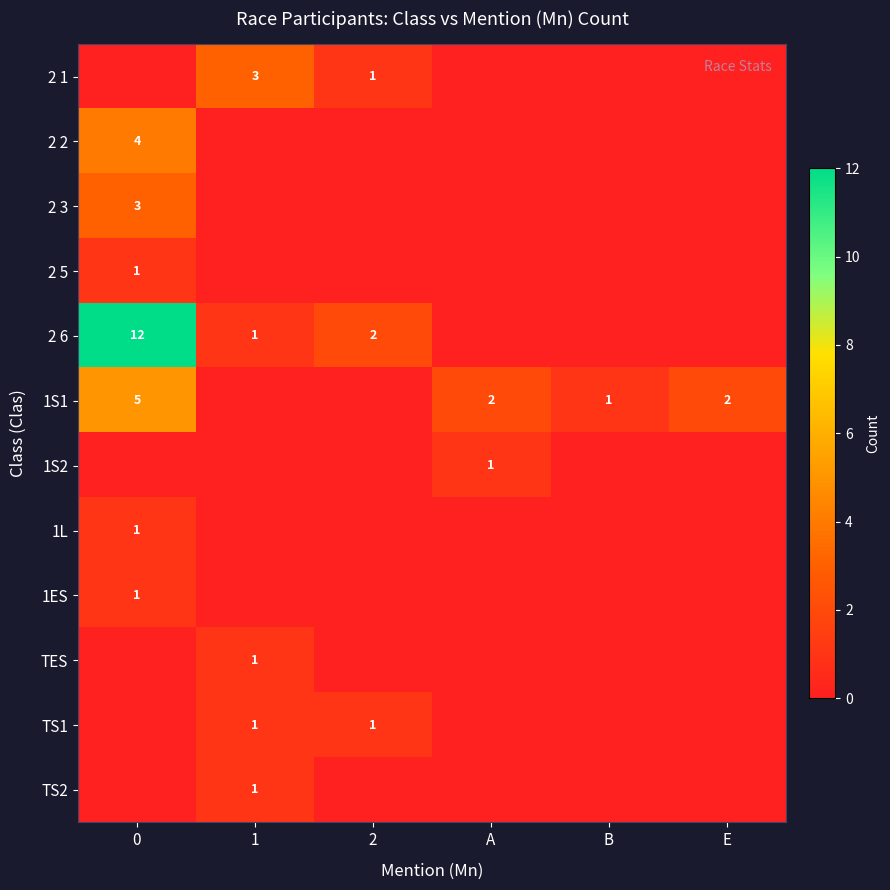

Is it true that TS1 equals 1 at 2?

True